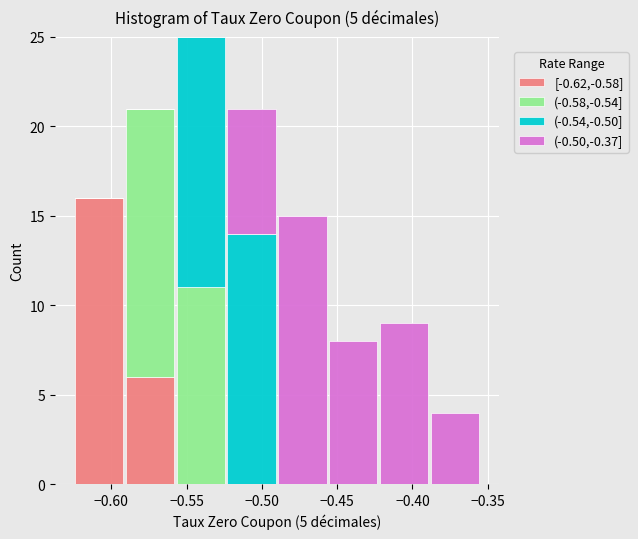

Reading left to right, transcribe this chart: for each stacked bar, give the range it covers on the x-axis and its total height. Neither the bar edges nor the heights are printed on the chart, so give them approximately, as read against the axes.

-0.625 to -0.590: 16
-0.590 to -0.555: 21
-0.555 to -0.525: 25
-0.525 to -0.490: 21
-0.490 to -0.455: 15
-0.455 to -0.420: 8
-0.420 to -0.390: 9
-0.390 to -0.355: 4